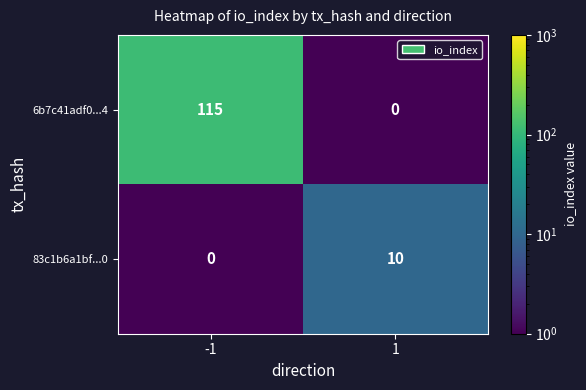

Which label corresponds to the largest value in the chart?

-1